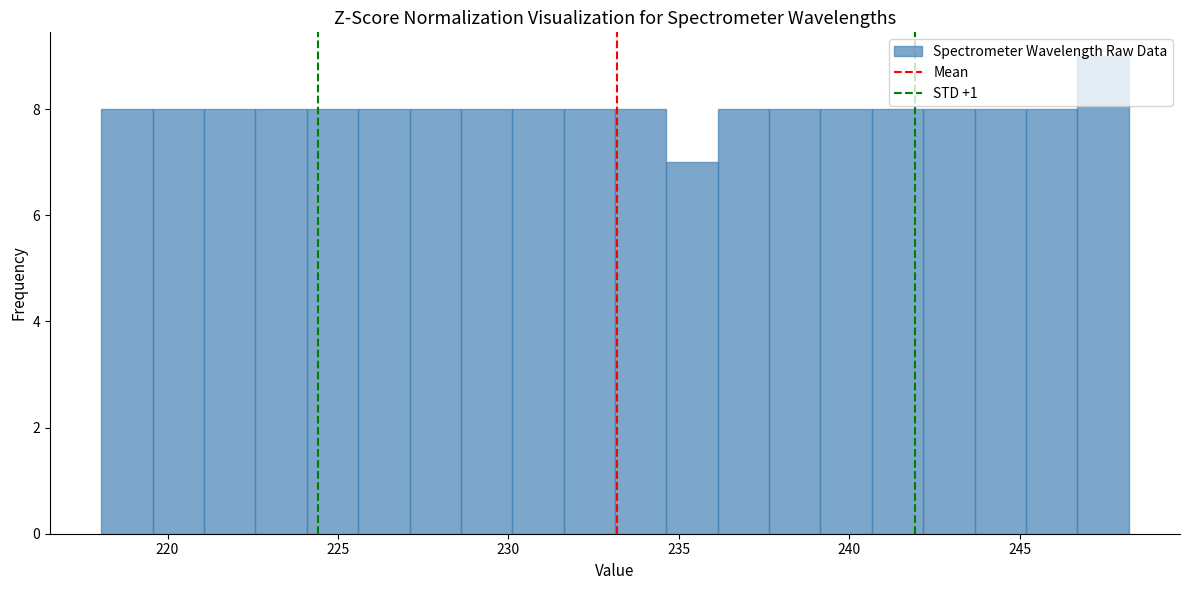

Read against the x-axis, roughly where is the centre of the tallest bar?

247.5